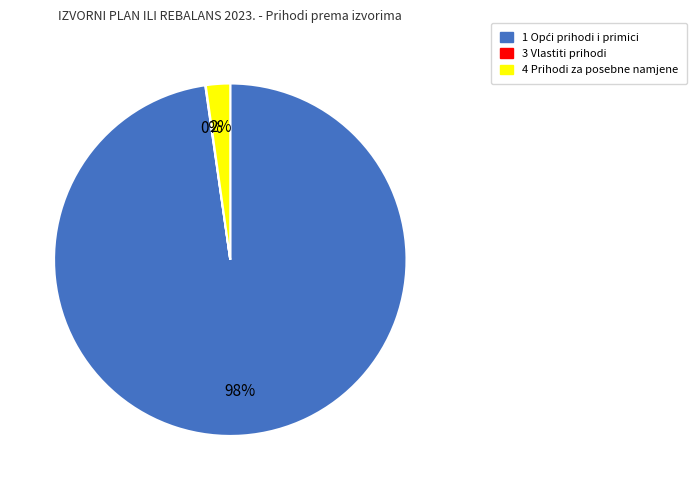

Is there any slice that represents more than half of the pie?

Yes